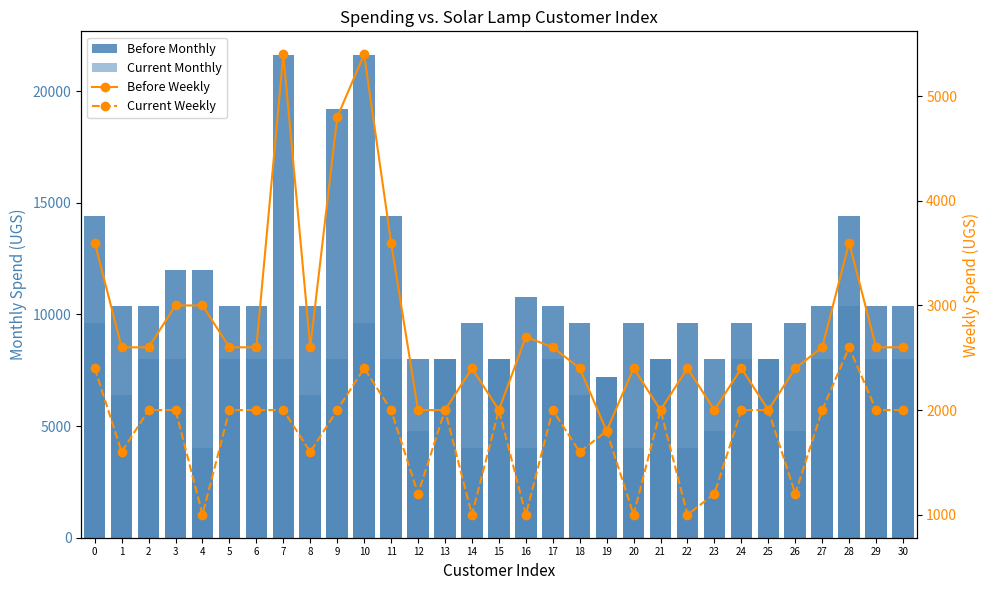

List the series in order of their peak value, highest first.

Before Monthly, Current Monthly, Before Weekly, Current Weekly